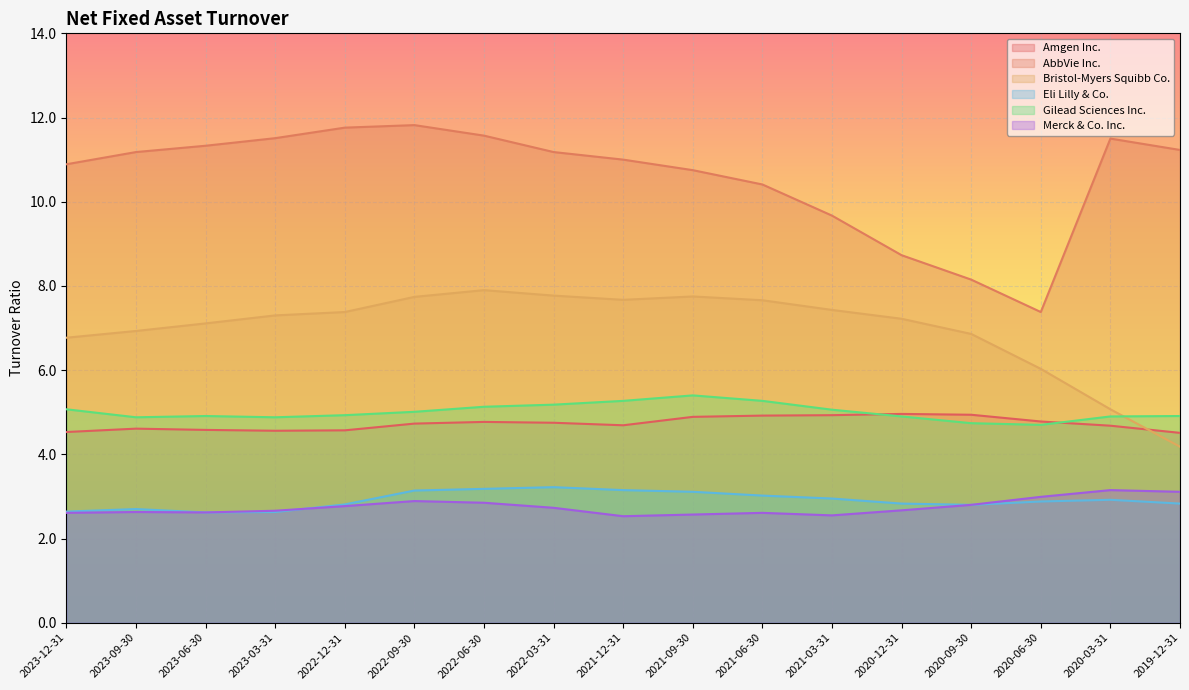

Which series has the largest total across all categories?

AbbVie Inc.